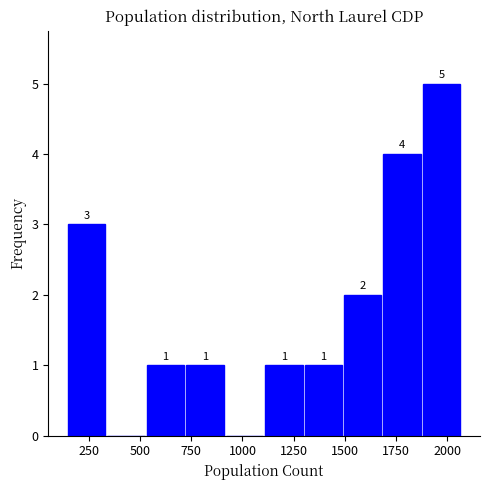

Around what value on the x-axis is the tallest bar? Give the approximate position of its centre, as read against the axis.

1950